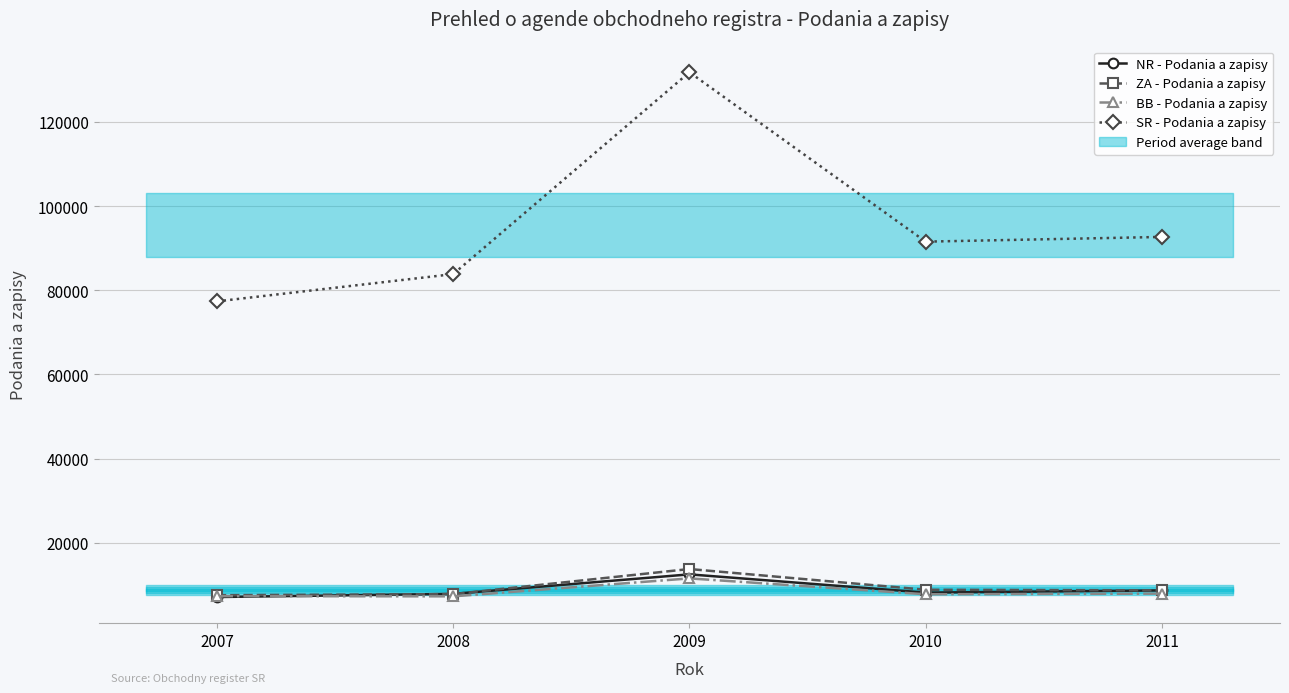

True or false: ZA - Podania a zapisy has more than 1 interior local peaks.

False